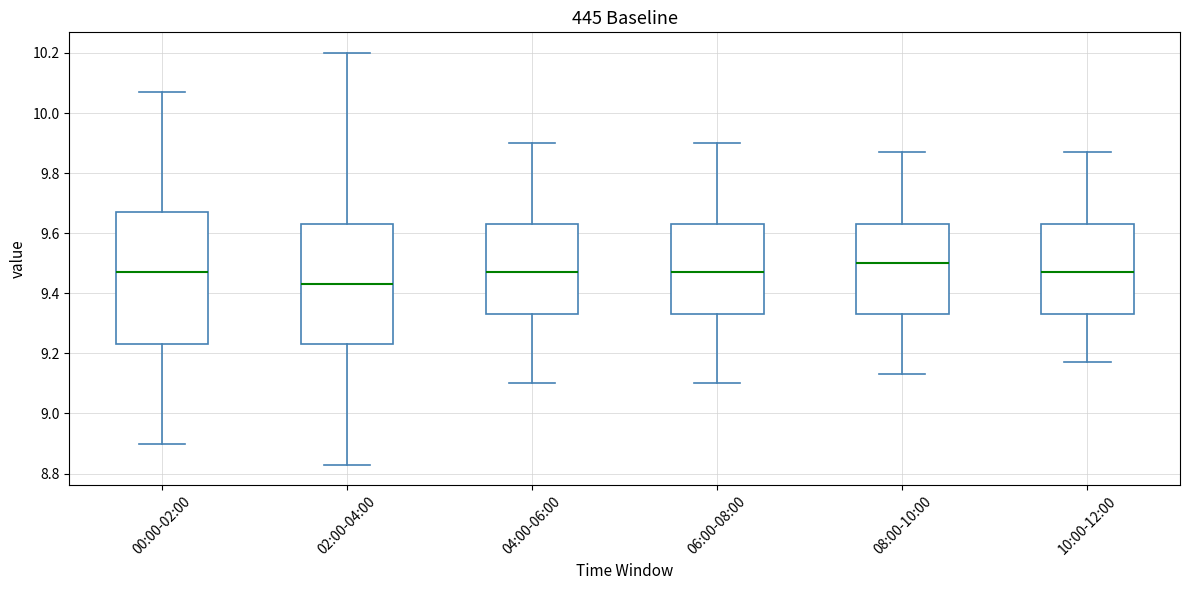

Comparing the boxes themselves (not the whiskers), which one is the tallest?

00:00-02:00